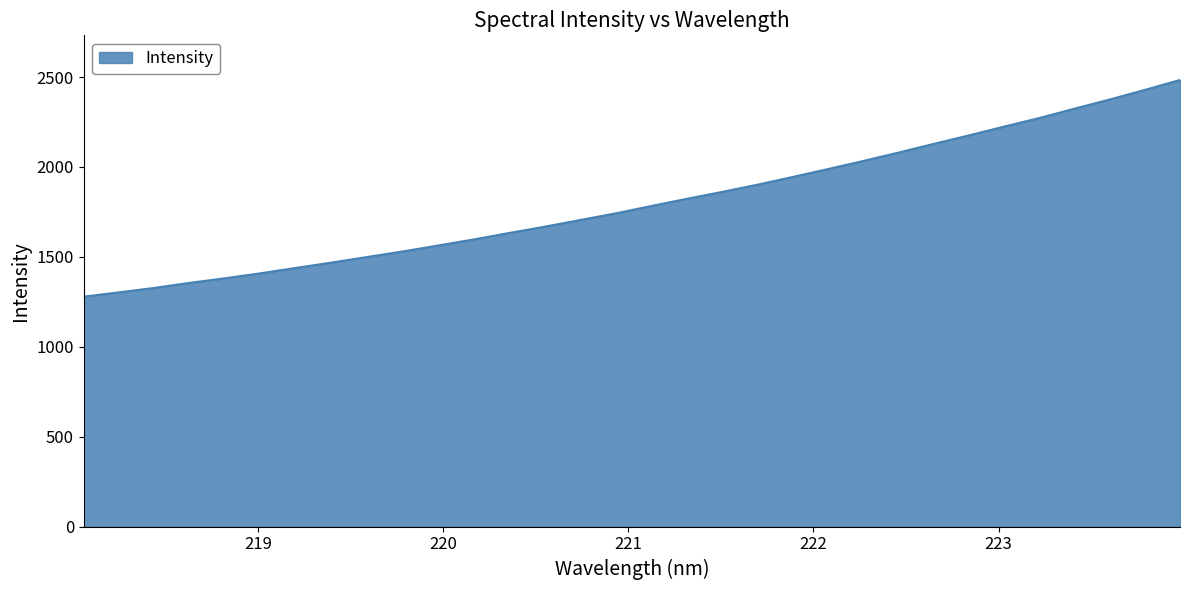

What is the greatest value displayed?

2483.6